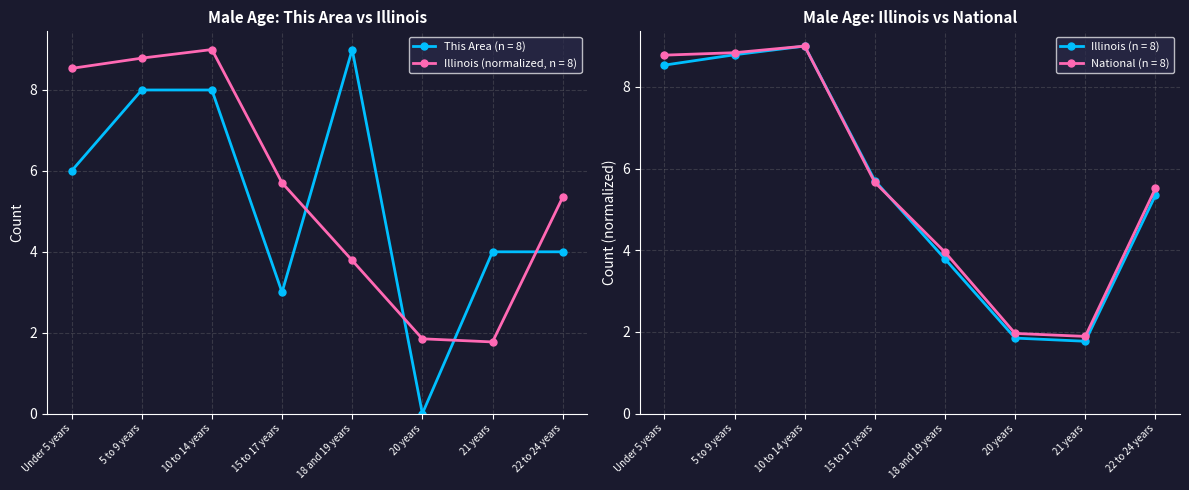

True or false: Illinois and This Area cross at least once.

True